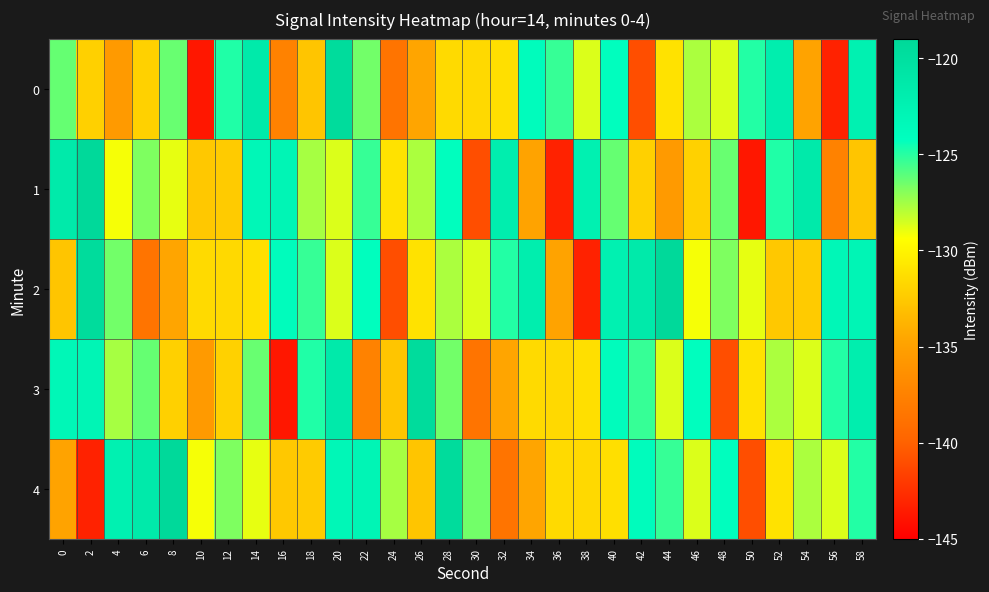

At which category is the sum across all series the highest?

20